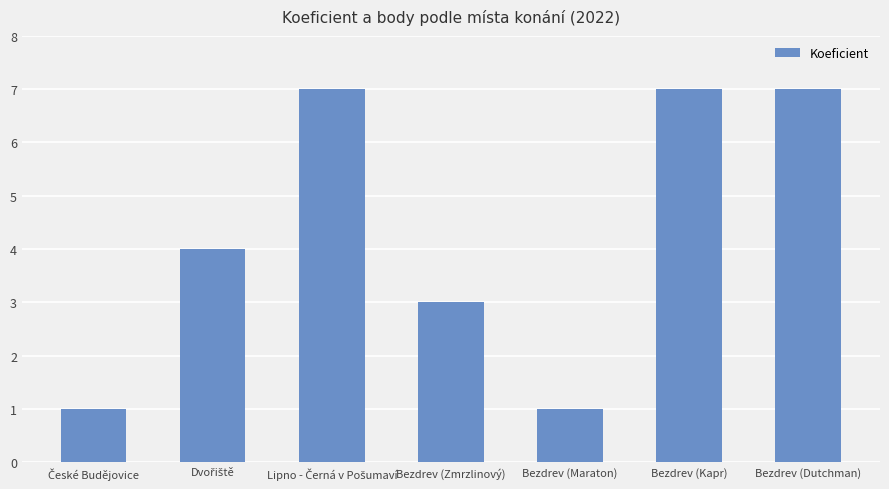

What position from the left is Bezdrev (Kapr)?

6